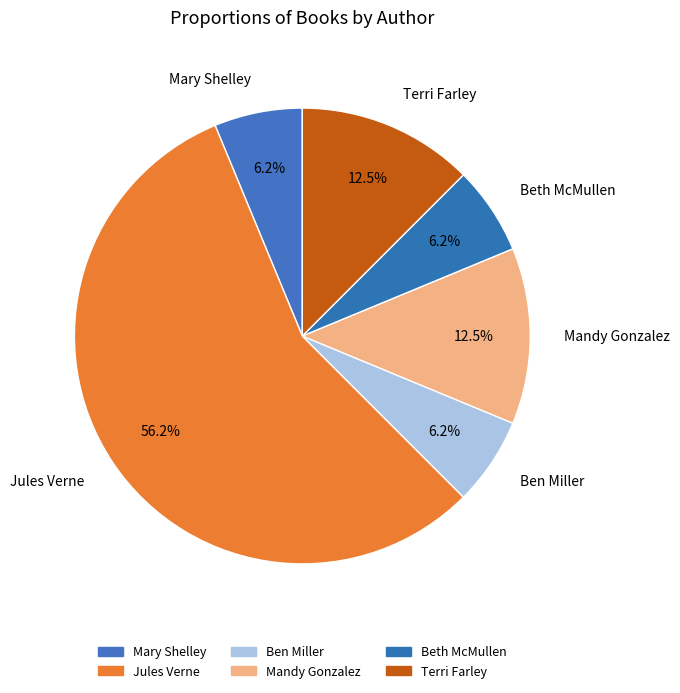

Between Beth McMullen and Jules Verne, which is larger?

Jules Verne